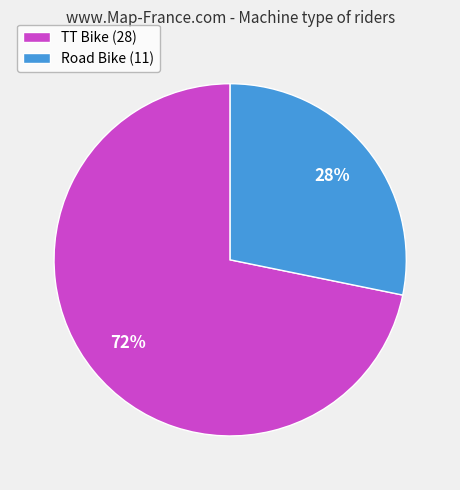

Is it true that TT Bike is 72% of the pie?

True